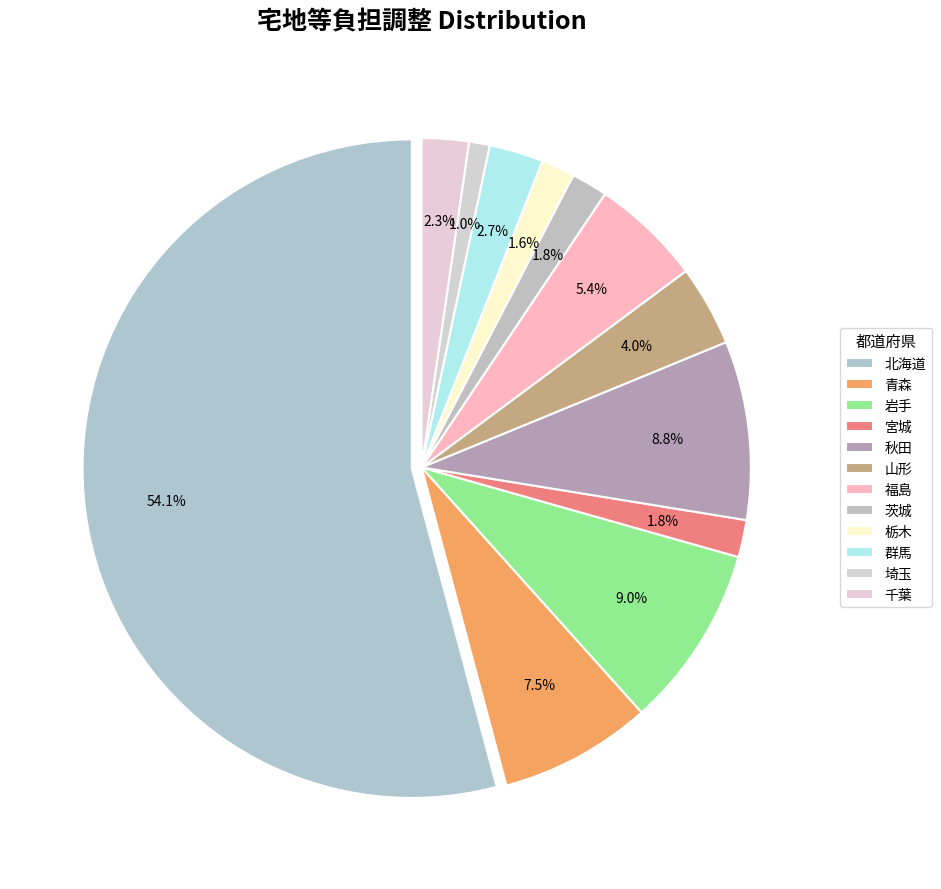

To the nearest percent, what portion does 福島 represent?

5%